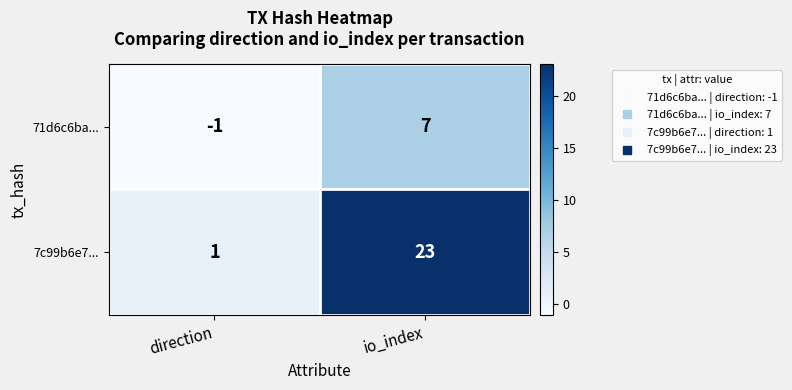

Reading right to left, list all the values displayed in this chart.

71d6c6ba...: 7	-1
7c99b6e7...: 23	1